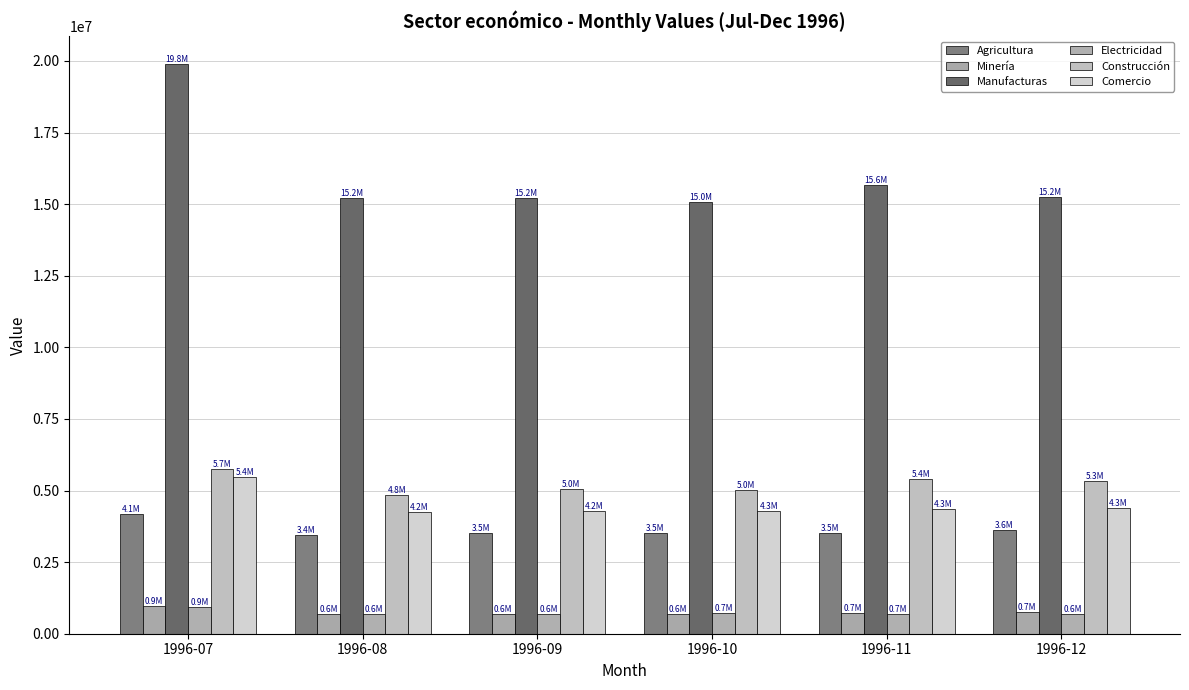

The Construcción series shows 8537786.4 at 1996-12. True or false?

False